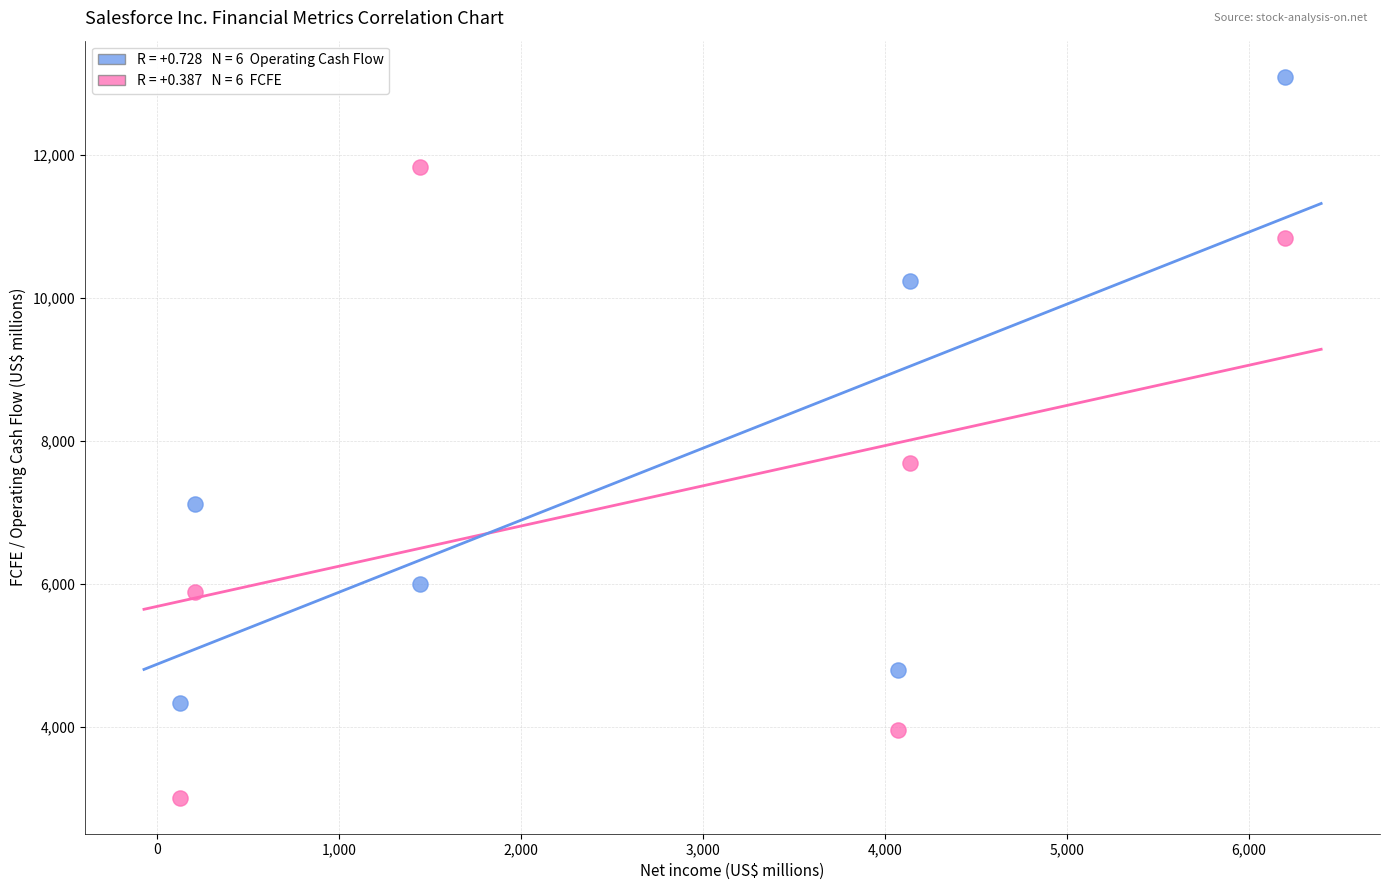

Across all series, what Y value is closest to 8052?

7687